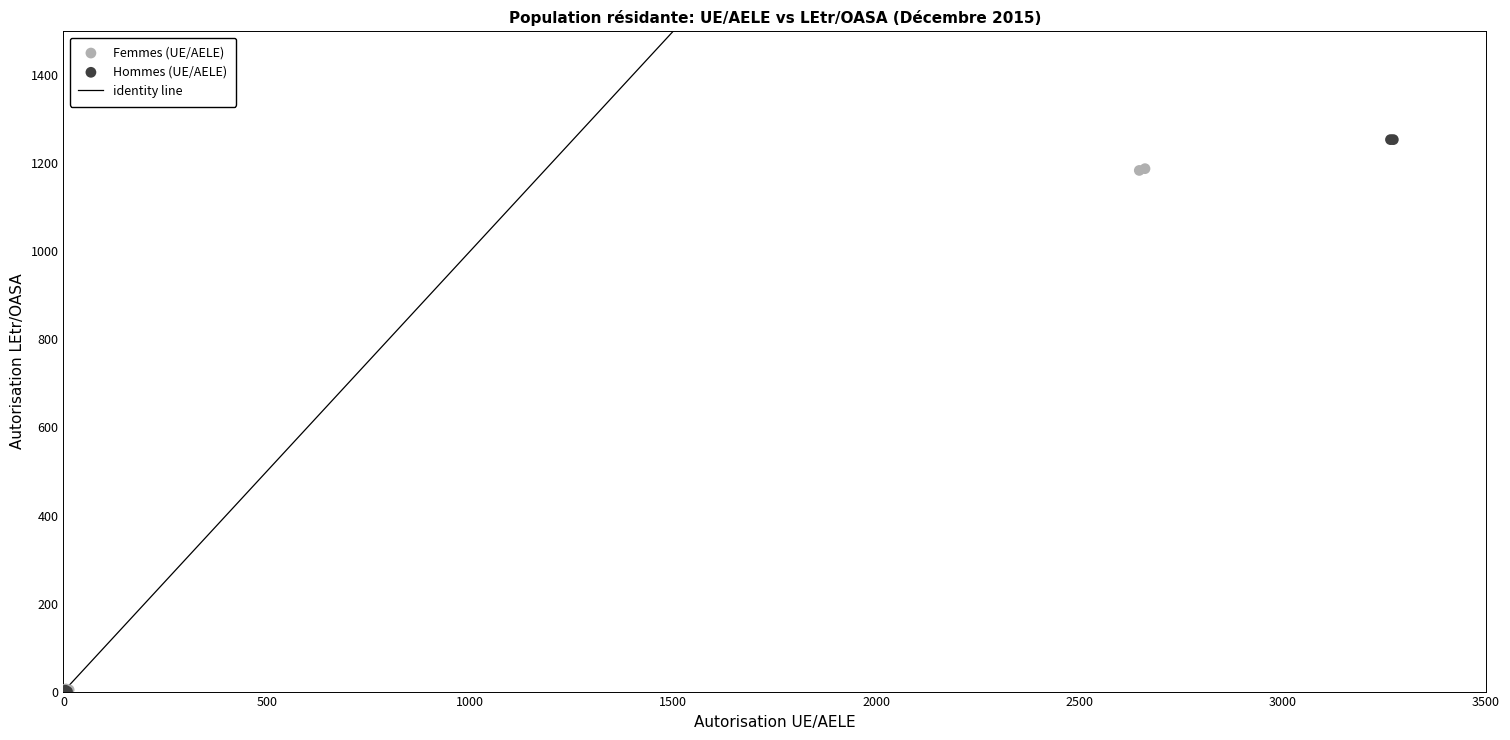

Which series reaches the maximum Y coordinate?

Hommes (UE/AELE)